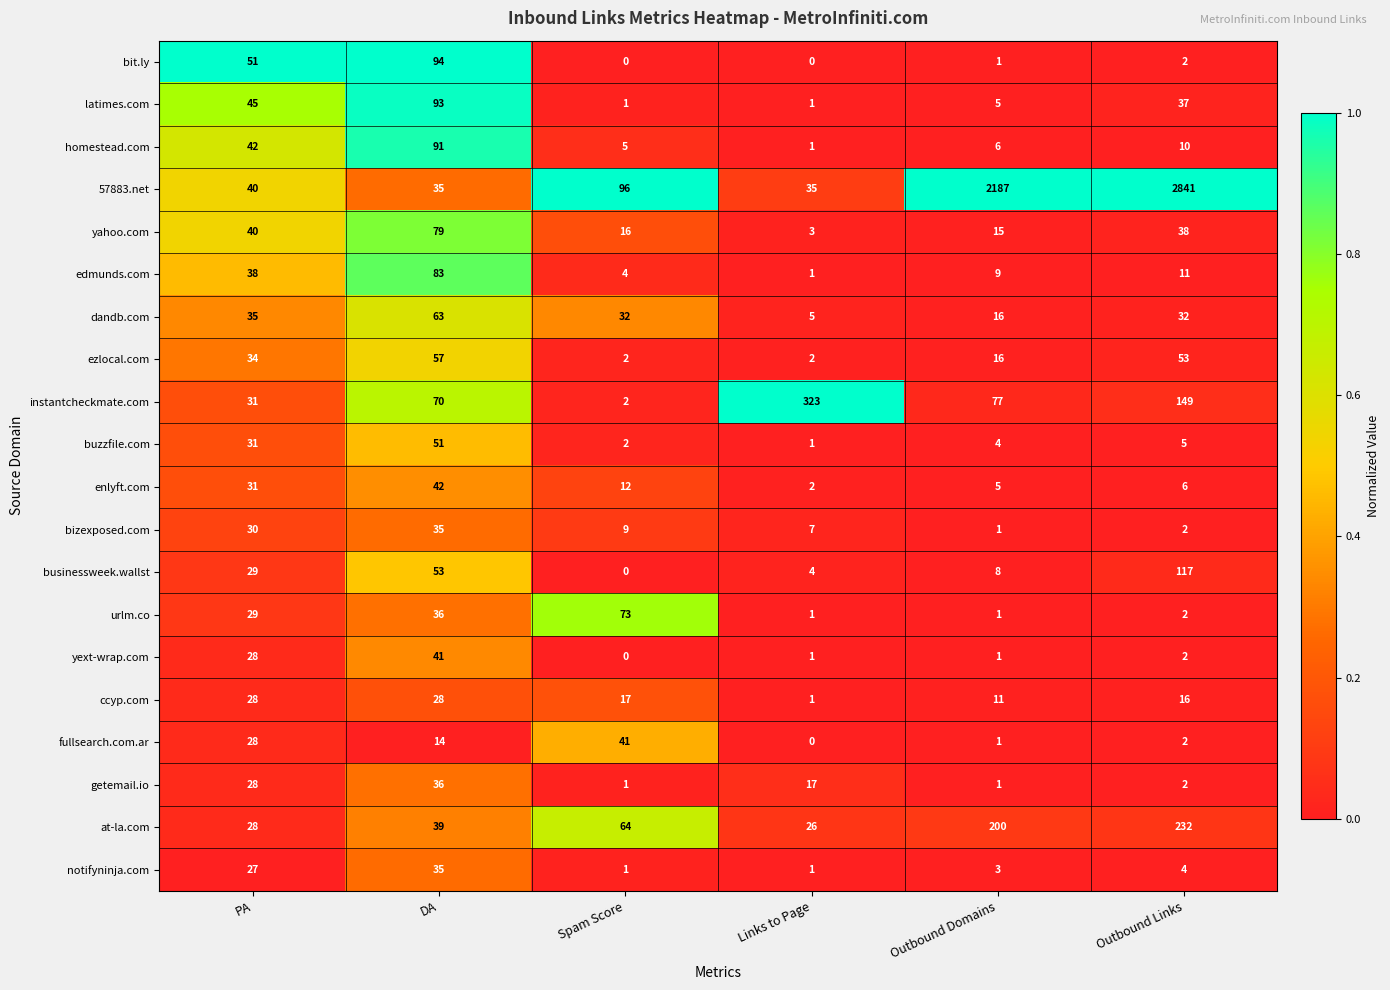

The ezlocal.com series shows 16 at Outbound Domains. True or false?

True